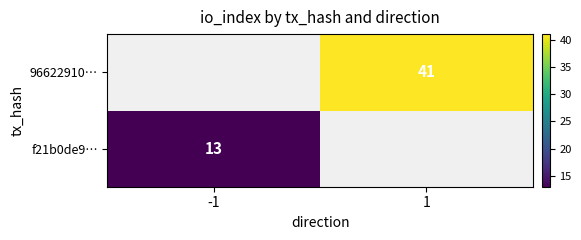

The value of 96622910… at 1 is 15. True or false?

False